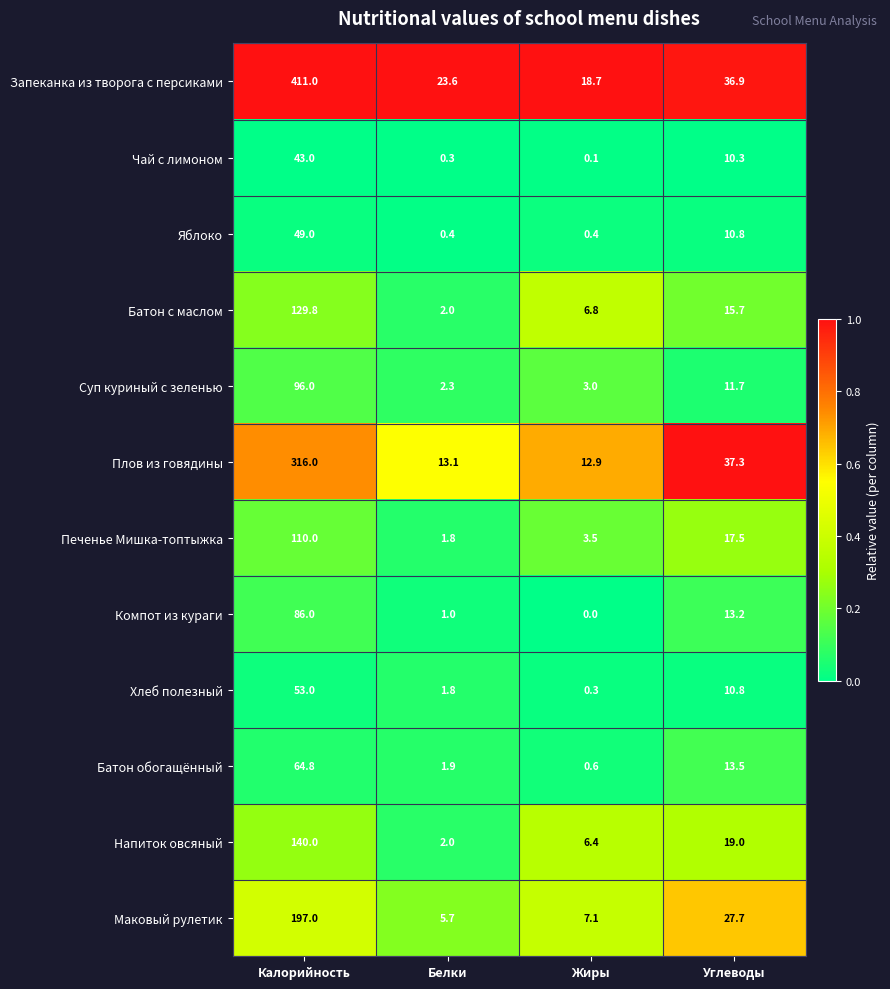

What is the maximum value shown in the chart?

411.0